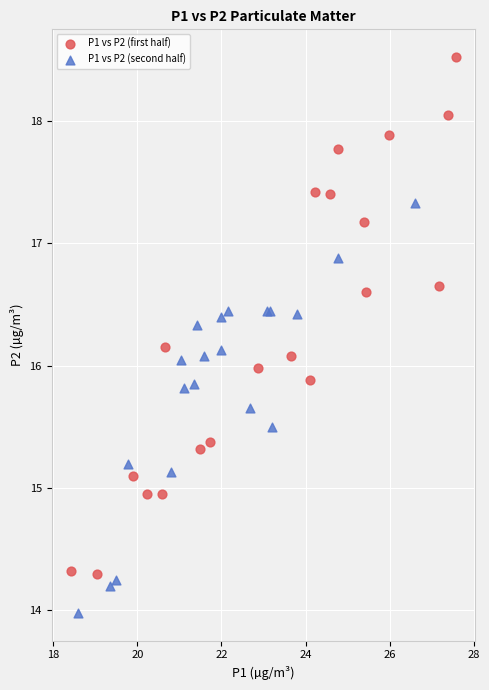

Which series contains the lowest Y value?

P1 vs P2 (second half)